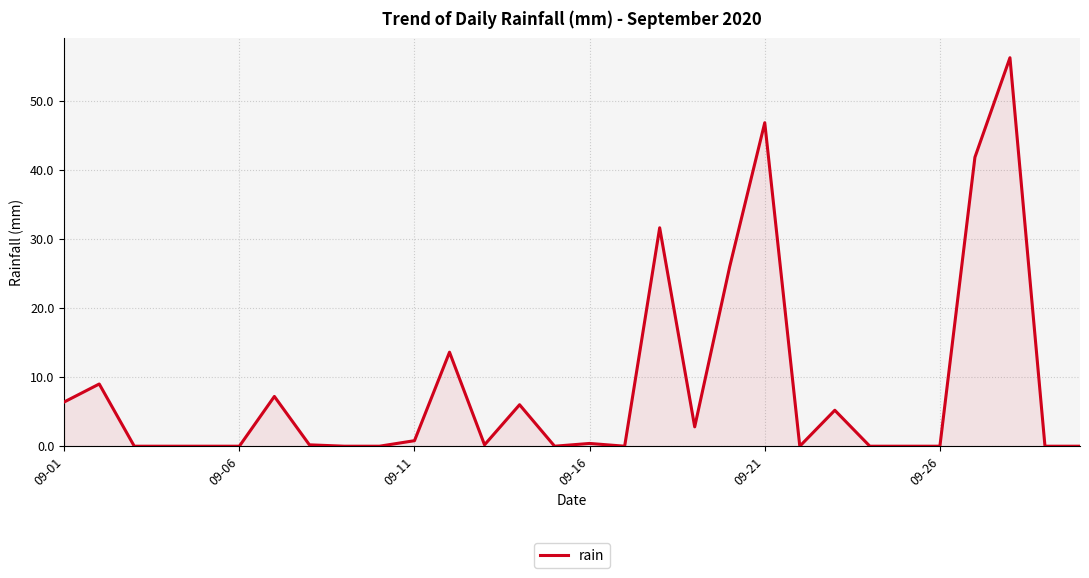

What is the difference between the maximum and minimum values?

56.2